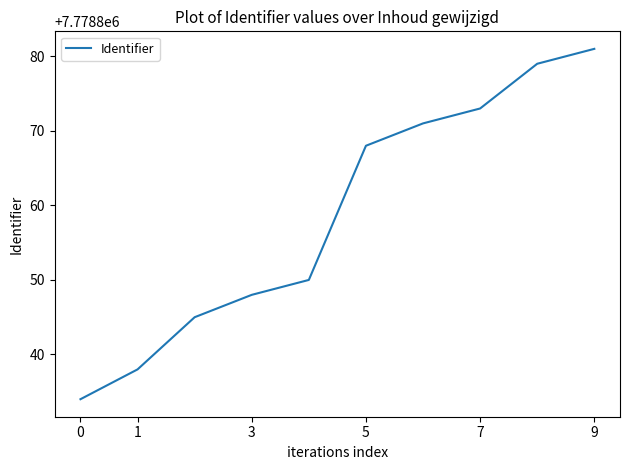

What is the maximum value shown in the chart?

7778881